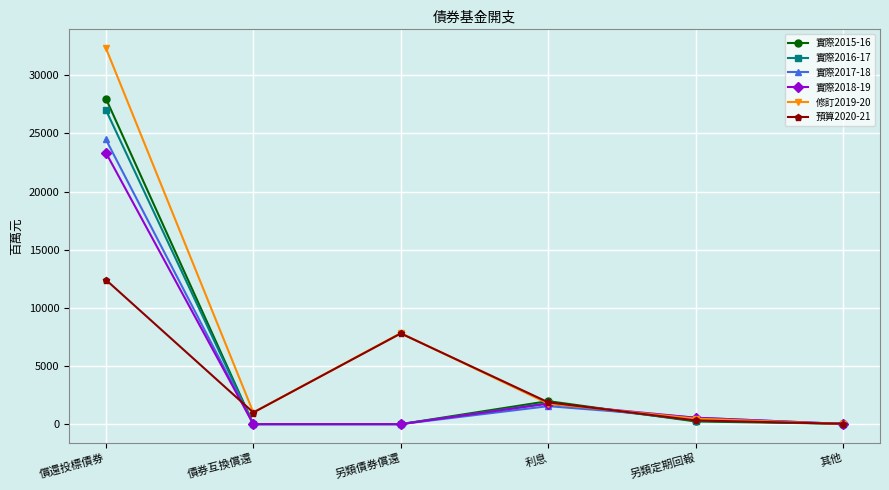

What are all the series names shown in the legend?

實際2015-16, 實際2016-17, 實際2017-18, 實際2018-19, 修訂2019-20, 預算2020-21